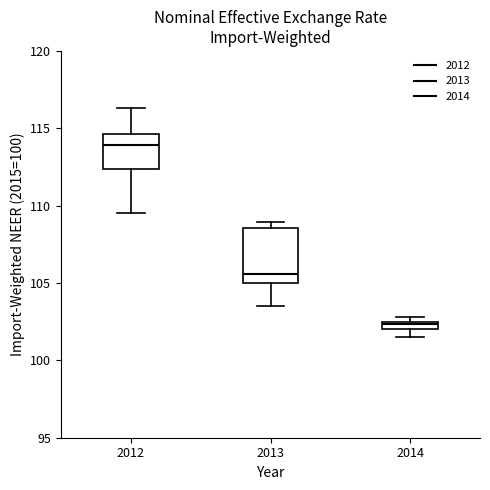

Which box has the lowest median line?

2014